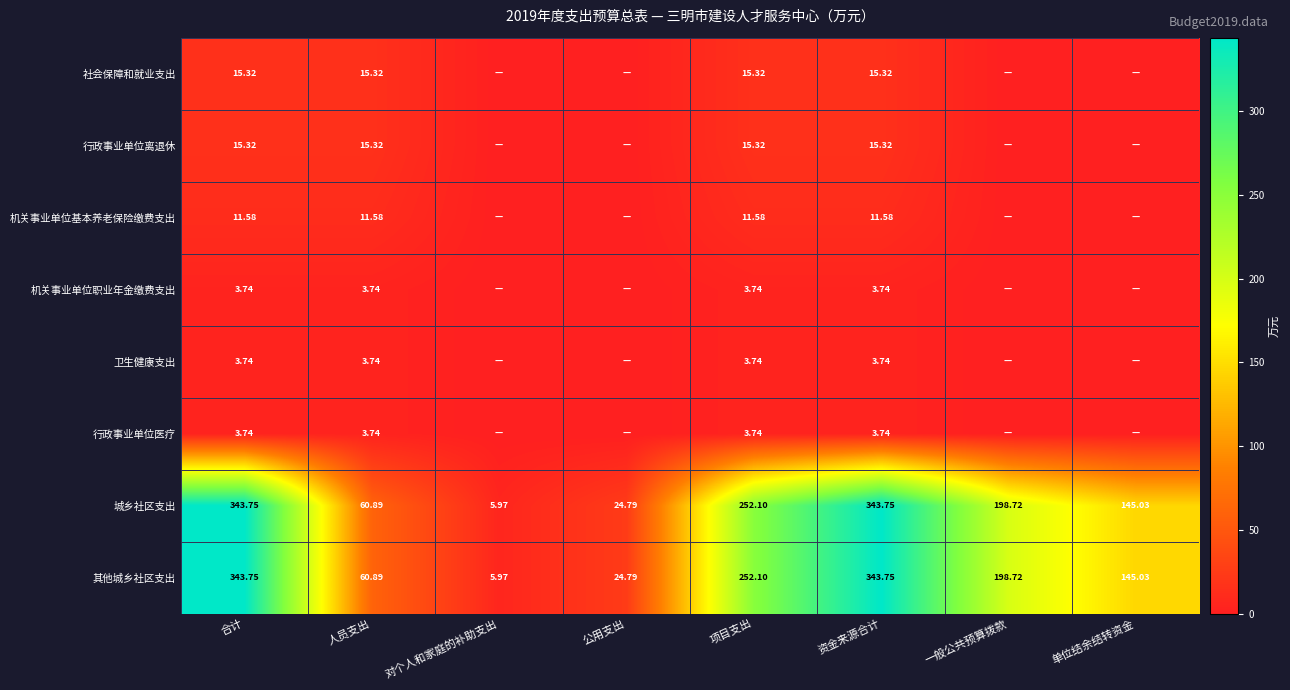

How many 行政事业单位医疗 values are between 0 and 3?

4